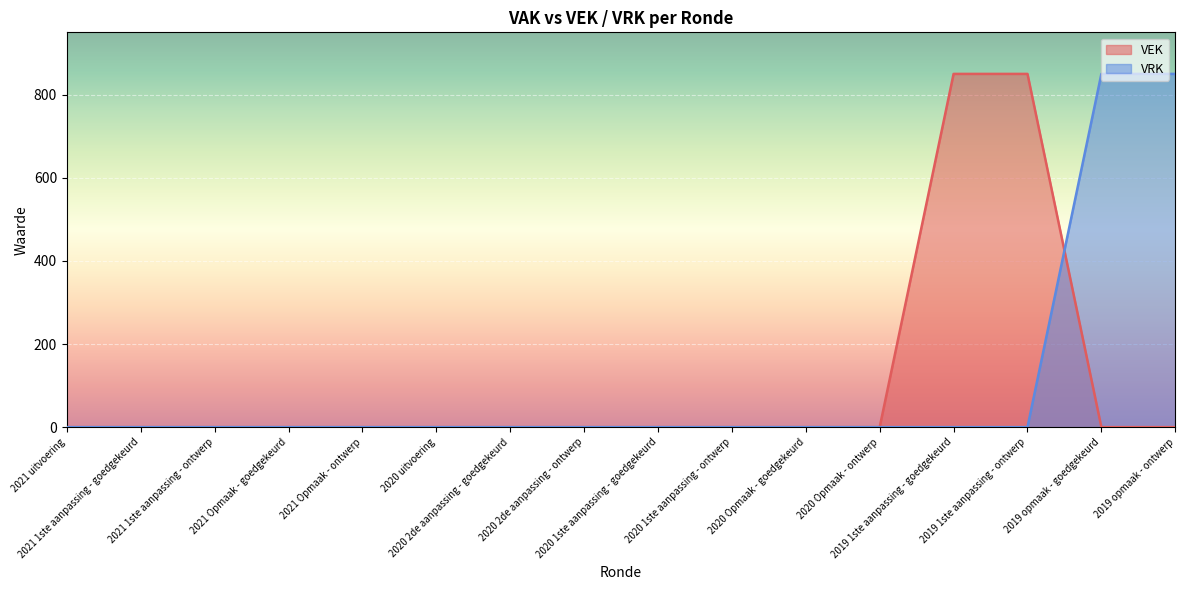

Does the chart display data point markers on the line(s)?

No